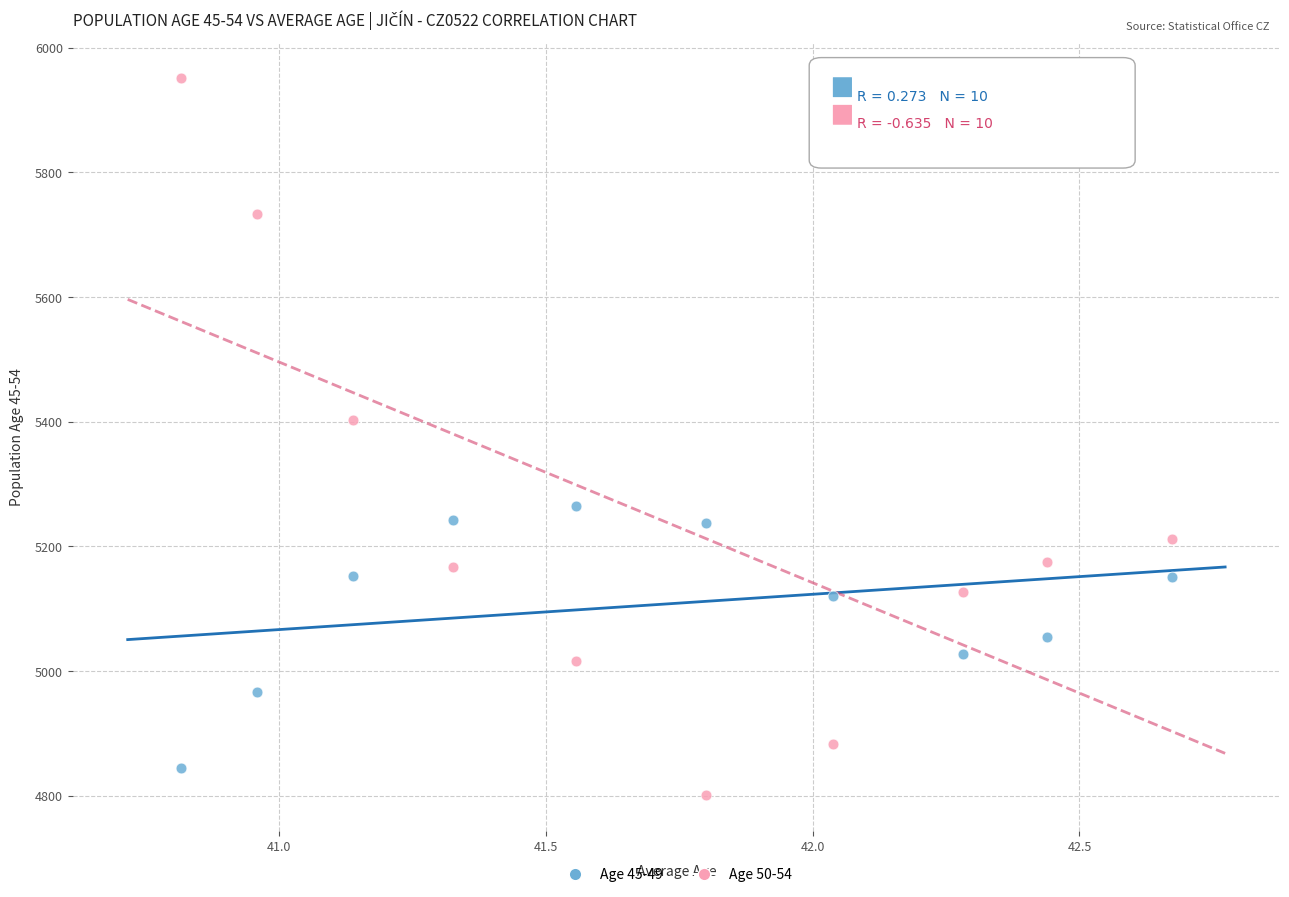

In the Age 50-54 series, what Y value is closest to 5376?

5402